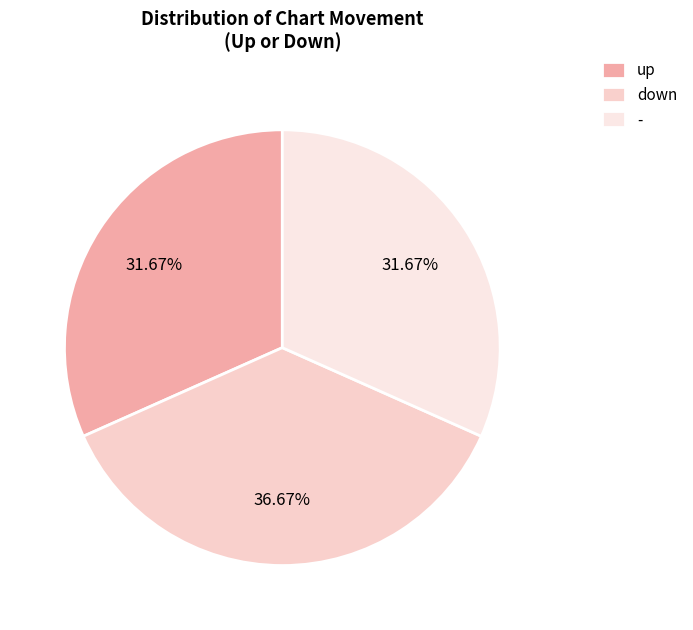

Is it true that - is 32% of the pie?

True